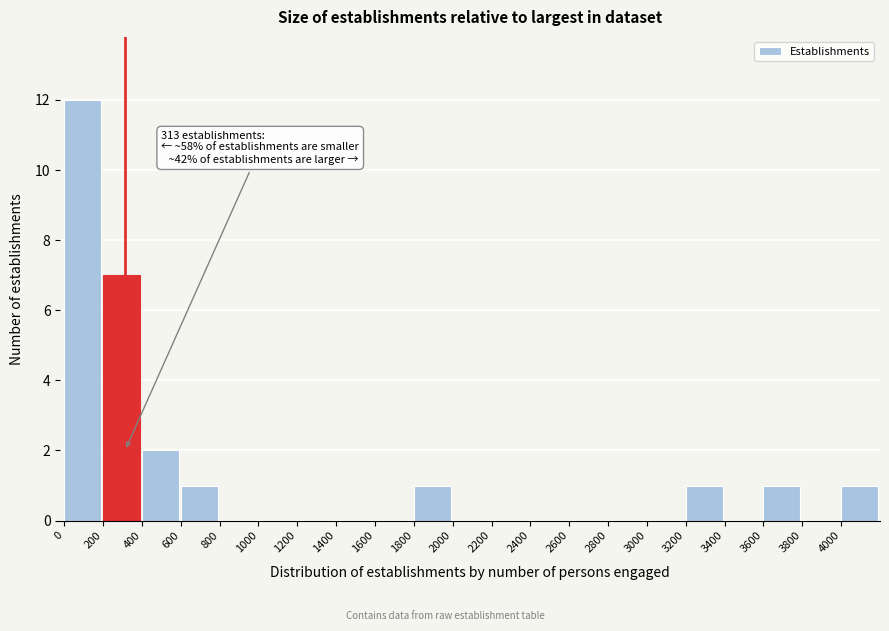

Over which range of the x-axis is the bar tallest?

0 to 200